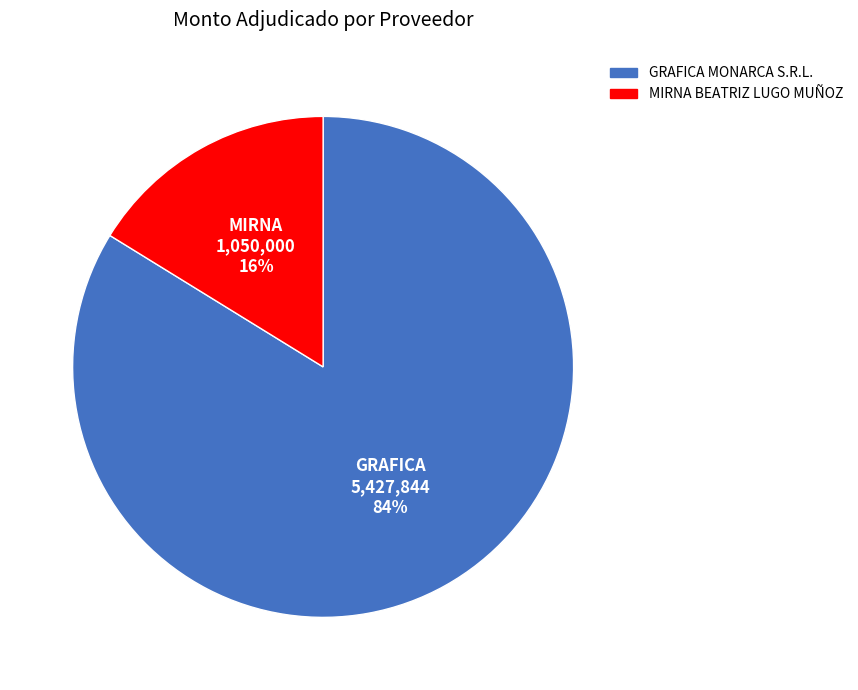

What is the ratio of the value at GRAFICA MONARCA S.R.L. to the value at MIRNA BEATRIZ LUGO MUÑOZ?

5.2